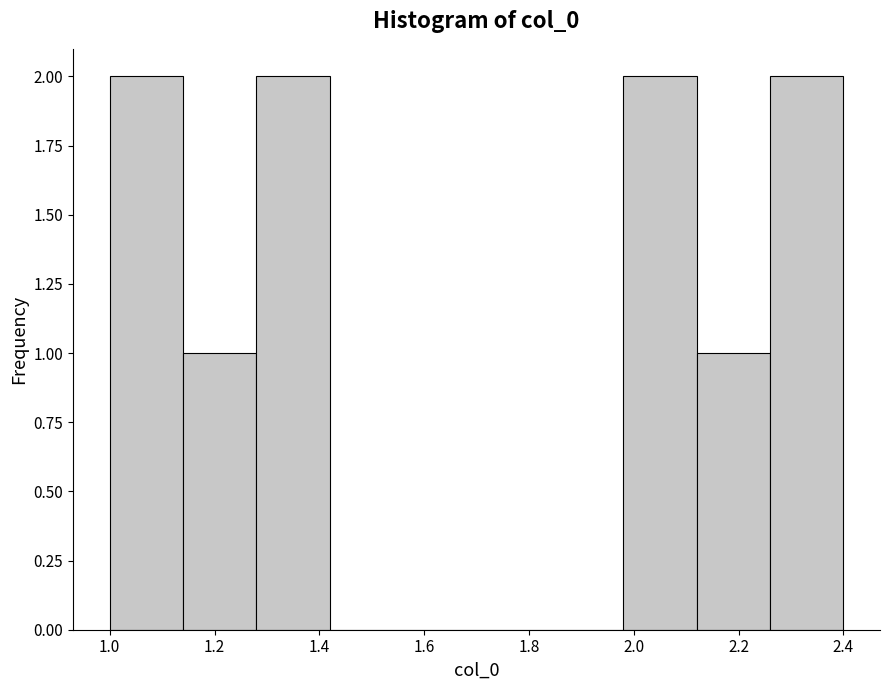

How tall is the bar that spans 2.12 to 2.26 on the x-axis? The values are not printed on the chart, so give them approximately, as read against the axis.

1